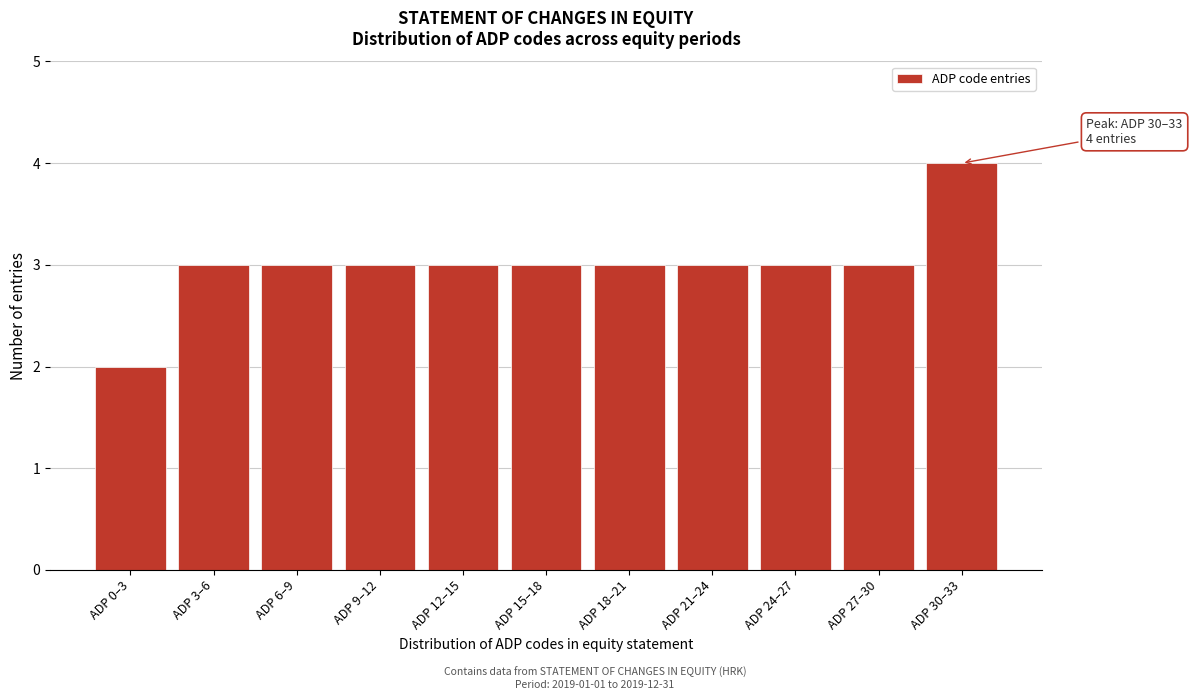

Reading left to right, list all the values displayed in this chart.

ADP 0–3=2	ADP 3–6=3	ADP 6–9=3	ADP 9–12=3	ADP 12–15=3	ADP 15–18=3	ADP 18–21=3	ADP 21–24=3	ADP 24–27=3	ADP 27–30=3	ADP 30–33=4